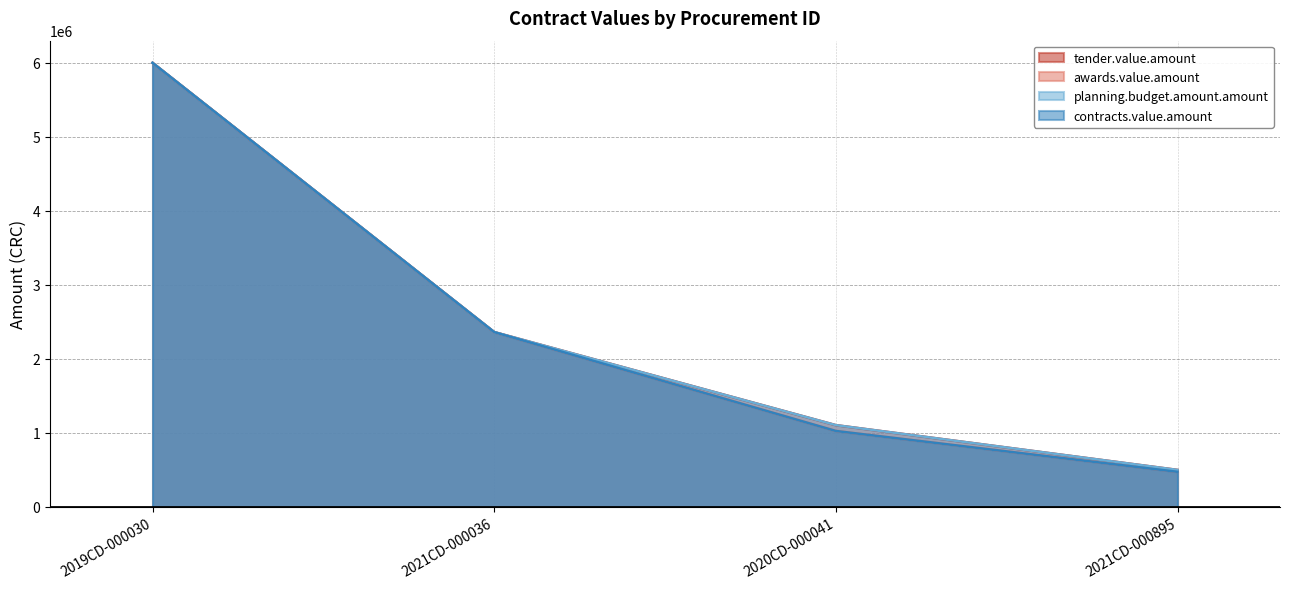

What position from the left is 2019CD-000030?

1